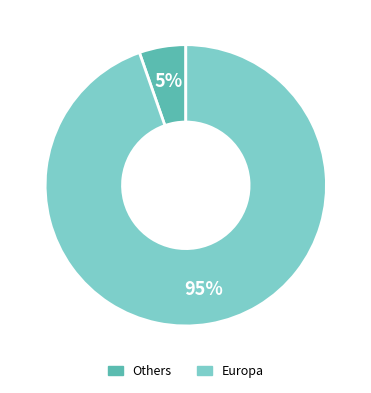

To the nearest percent, what is the average slice percentage?

50%